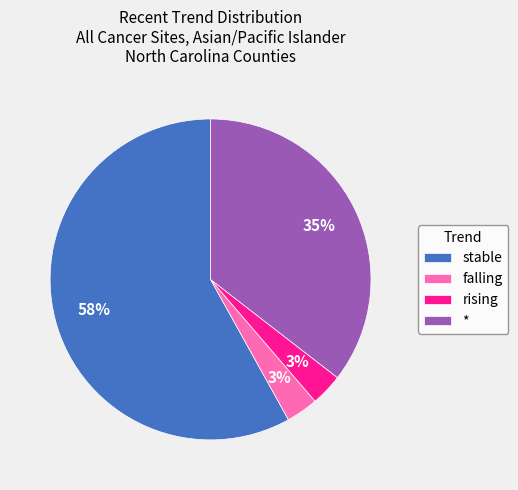

Do rising and stable together represent more than half of the pie?

Yes